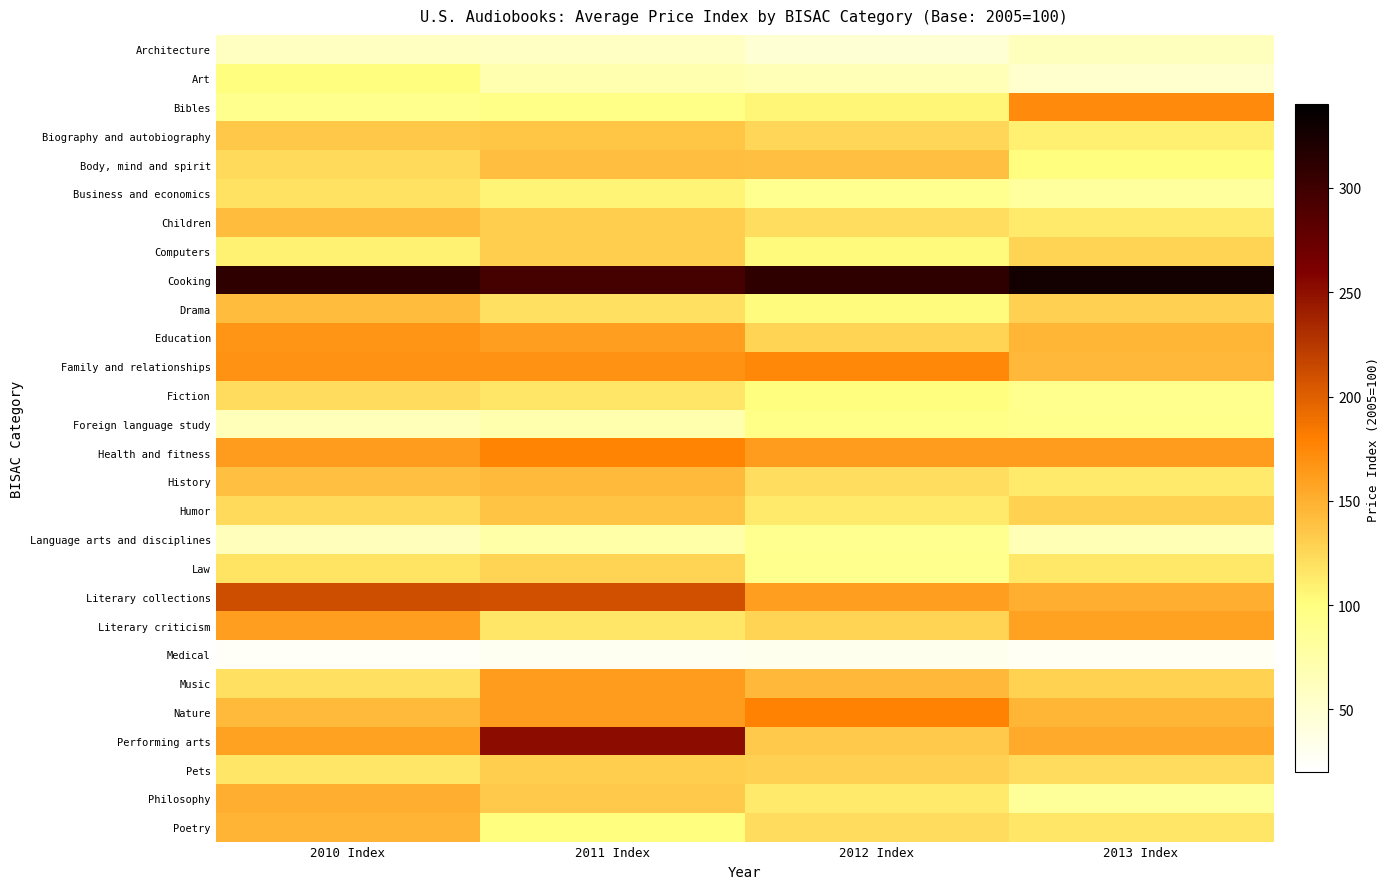

Which category has the highest value across all series?

2013 Index